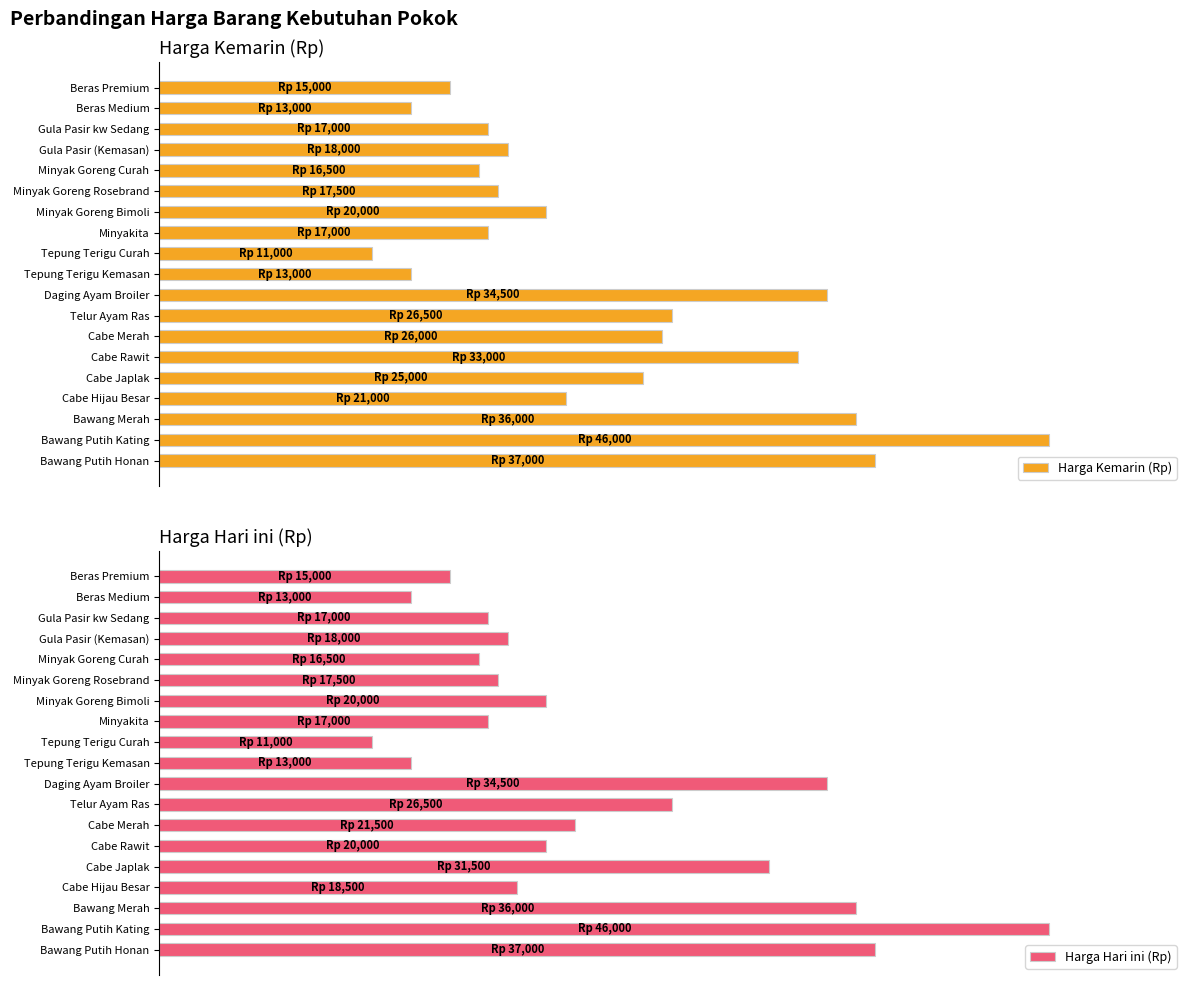

Are the bars horizontal?

Yes